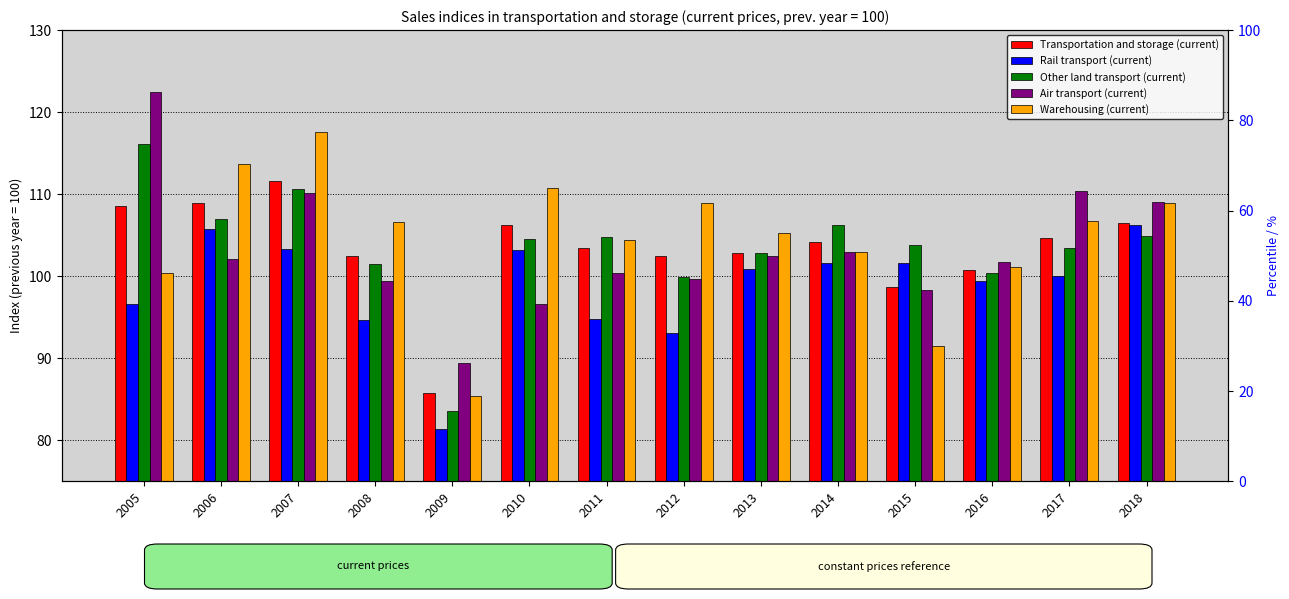

What is the maximum value for Air transport (current)?

122.5